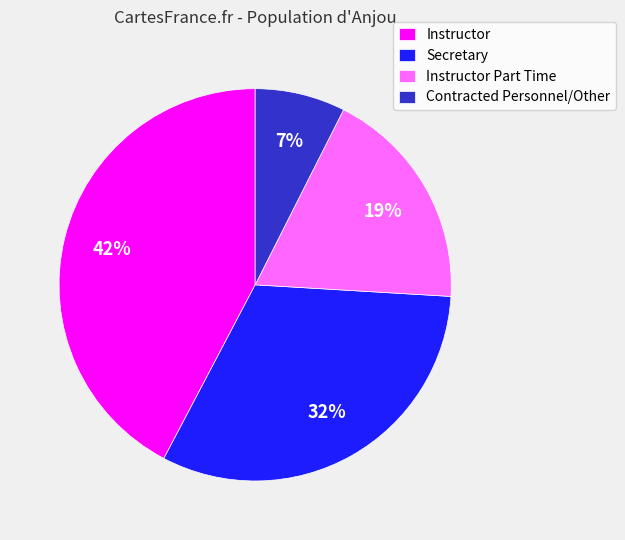

Which slice is the largest?

Instructor